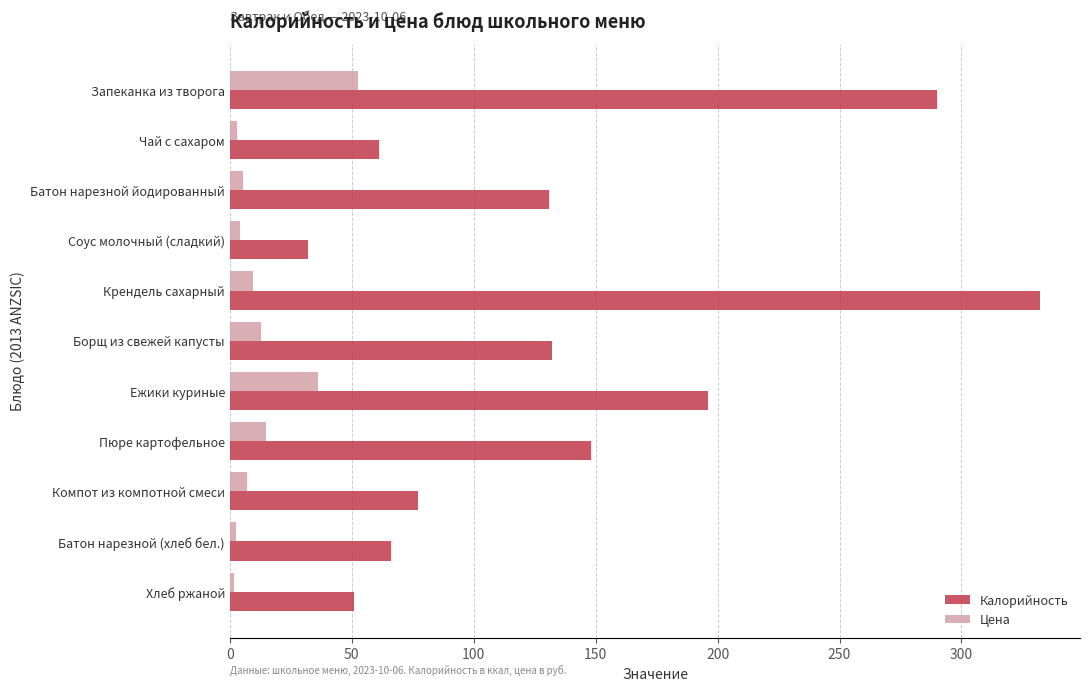

True or false: Калорийность has a value of 66.0 at Батон нарезной (хлеб бел.).

True